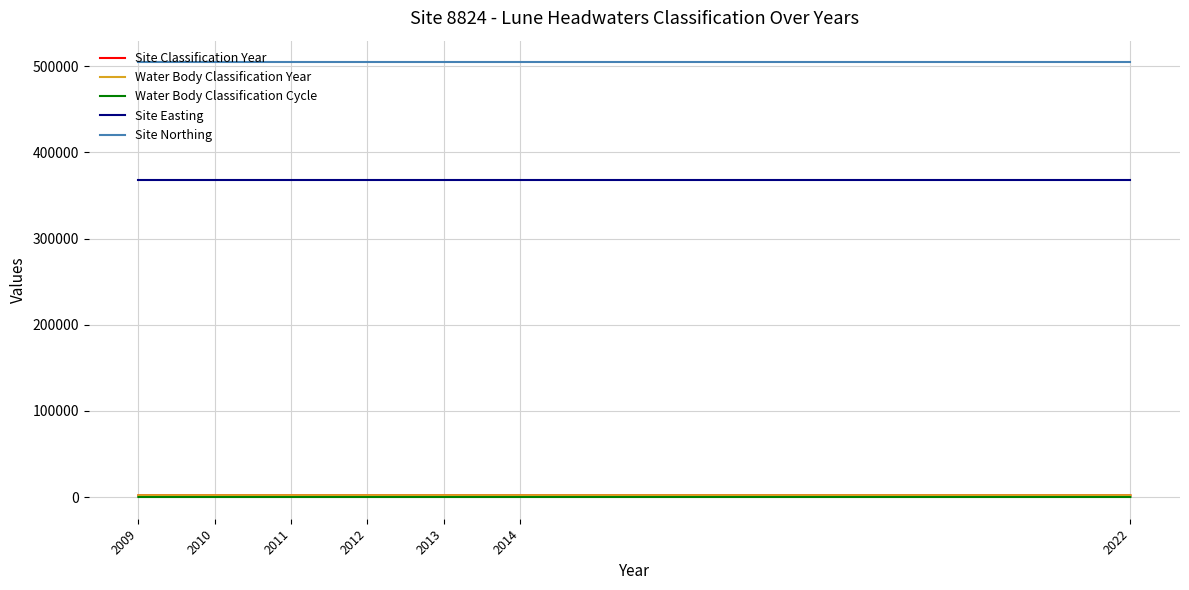

Rank the series by their maximum value, from lowest to highest.

Water Body Classification Cycle, Site Classification Year, Water Body Classification Year, Site Easting, Site Northing